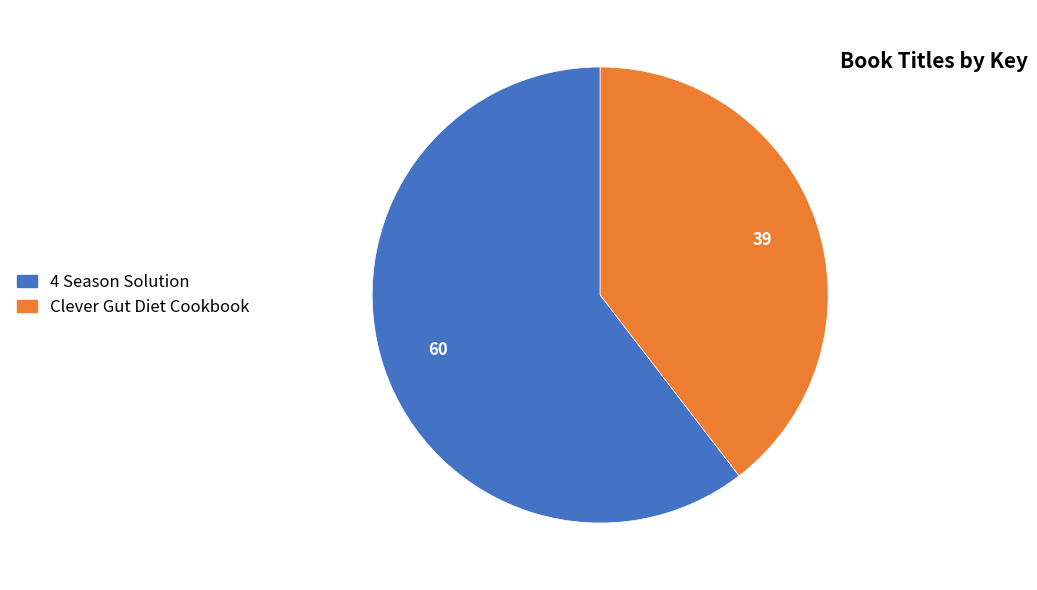

Which category accounts for the majority?

4 Season Solution